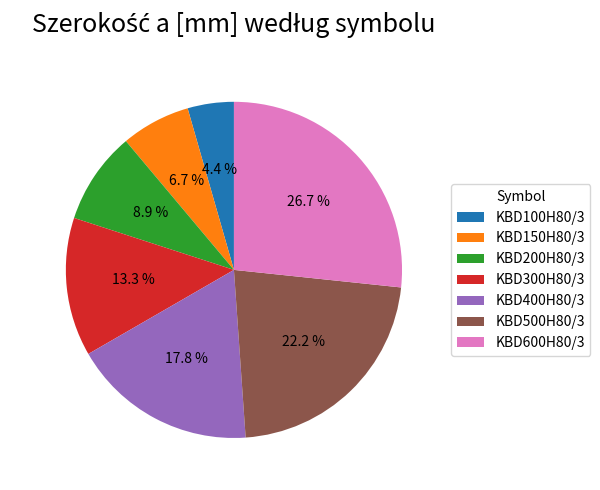

The KBD150H80/3 slice represents 1% of the pie. True or false?

False